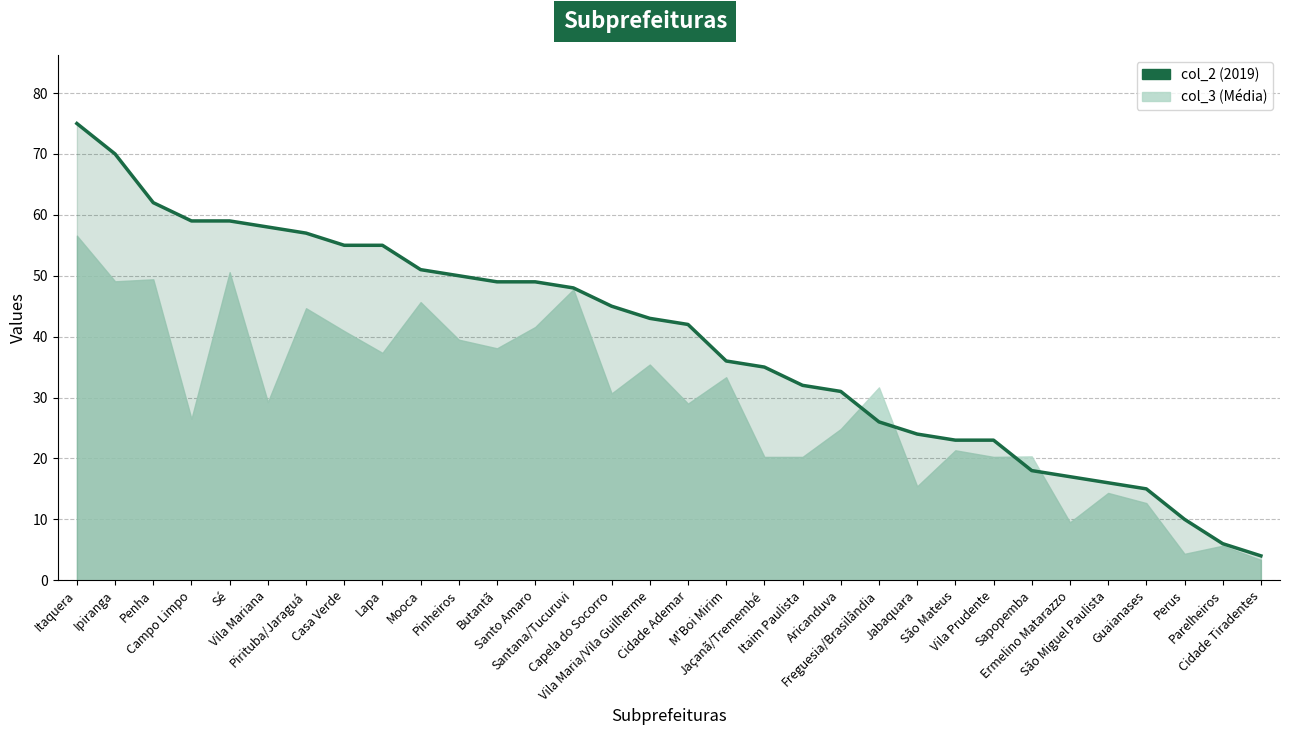

List the labels in order of value, largest first.

Itaquera, Ipiranga, Penha, Campo Limpo, Sé, Vila Mariana, Pirituba/Jaraguá, Casa Verde, Lapa, Mooca, Pinheiros, Butantã, Santo Amaro, Santana/Tucuruvi, Capela do Socorro, Vila Maria/Vila Guilherme, Cidade Ademar, M'Boi Mirim, Jaçanã/Tremembé, Itaim Paulista, Aricanduva, Freguesia/Brasilândia, Jabaquara, São Mateus, Vila Prudente, Sapopemba, Ermelino Matarazzo, São Miguel Paulista, Guaianases, Perus, Parelheiros, Cidade Tiradentes